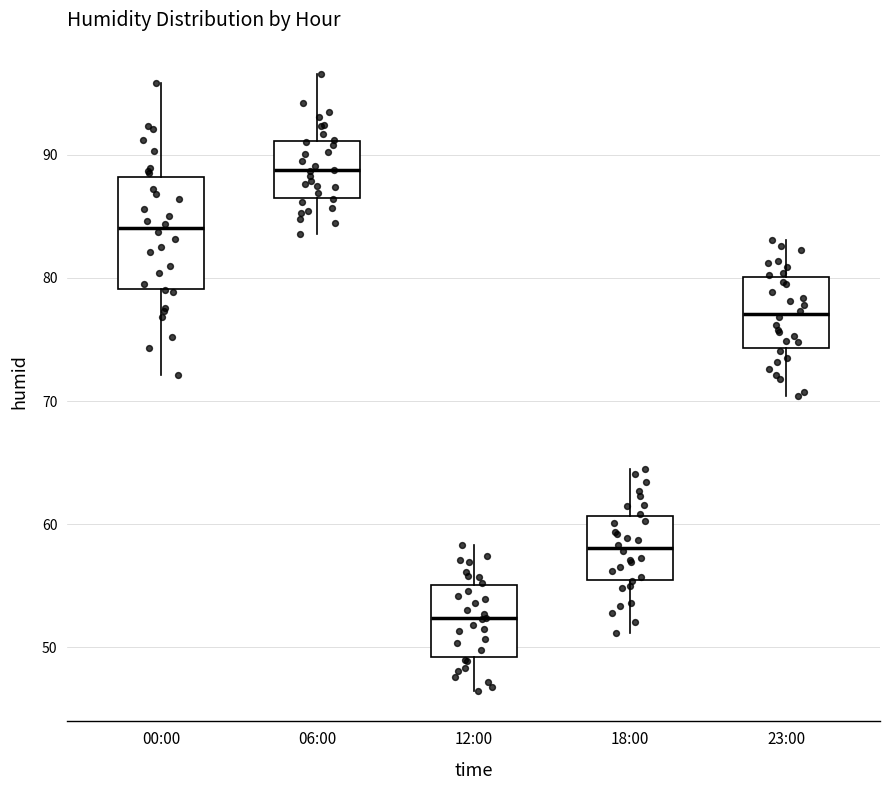

Reading left to right, transcribe this box plot: for each box, give where its median line is, the range the box spans, and where its two whiskers end, as read against the y-axis. The values are not printed on the chart, so give them approximately, as read against the axis.

00:00: median 84, box 79 to 88, whiskers 72 to 96
06:00: median 89, box 87 to 91, whiskers 84 to 97
12:00: median 52, box 49 to 55, whiskers 47 to 58
18:00: median 58, box 55 to 61, whiskers 51 to 65
23:00: median 77, box 74 to 80, whiskers 70 to 83